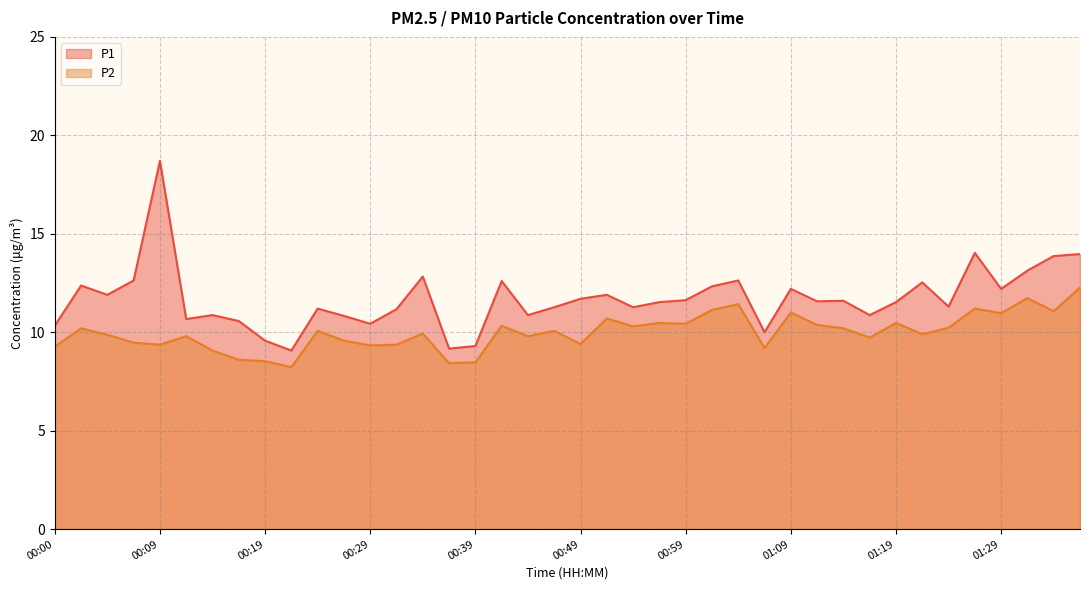

What is the approximate value of P2 at 00:51?

10.7